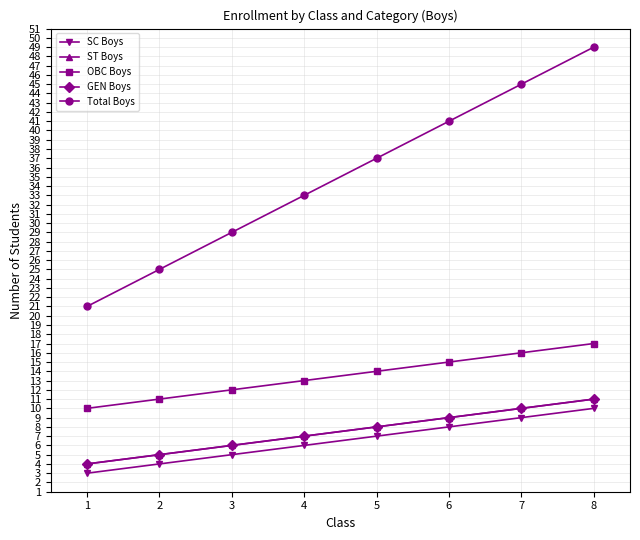

The OBC Boys series shows 16 at 7. True or false?

True